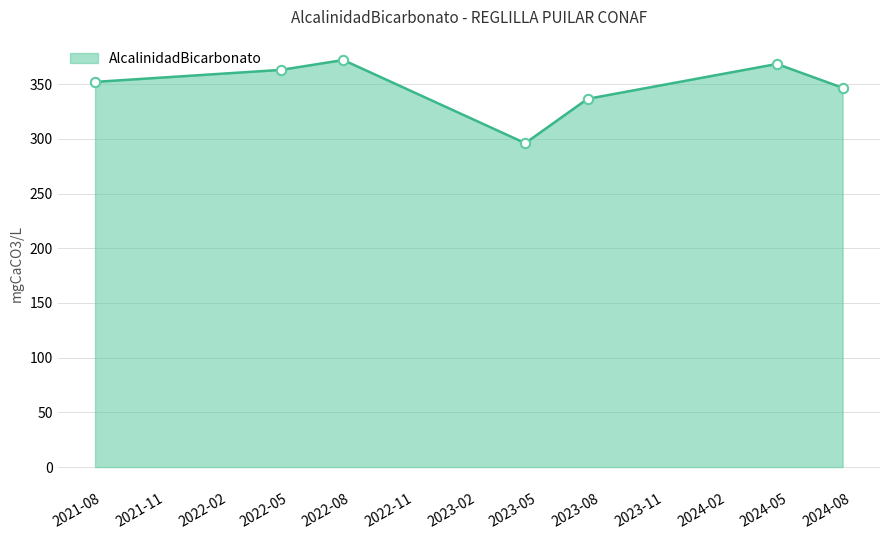

What is the minimum value shown in the chart?

296.0